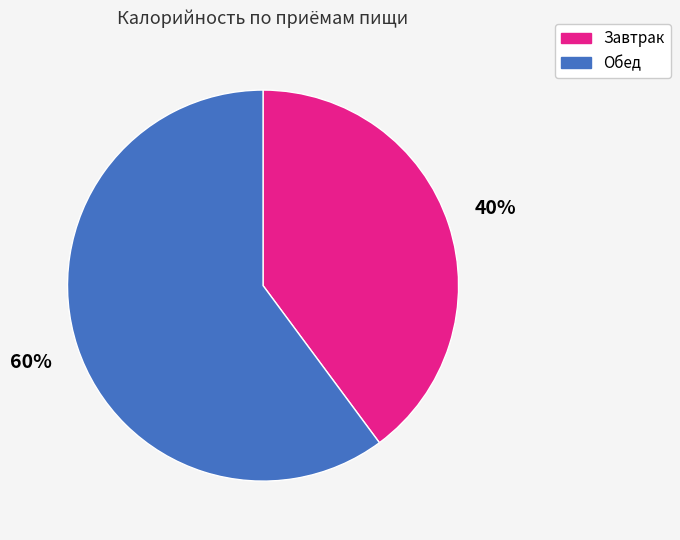

To the nearest percent, what is the difference between the largest and smallest slice percentages?

20%